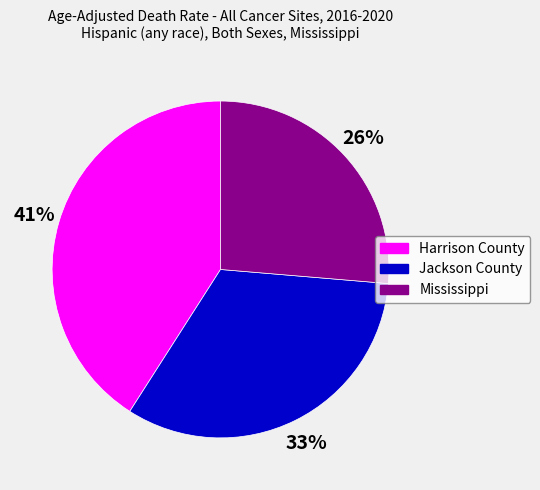

Approximately how many times larger is the value at Jackson County compared to Harrison County?

0.8